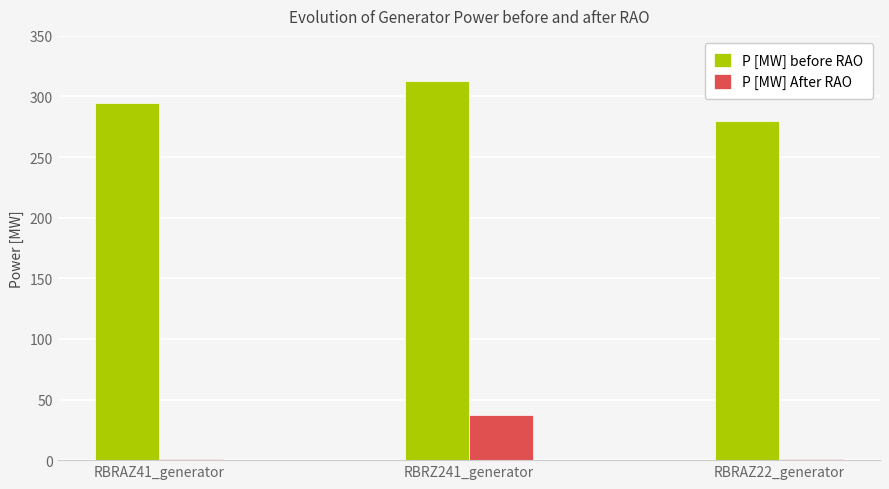

Are the bars horizontal?

No